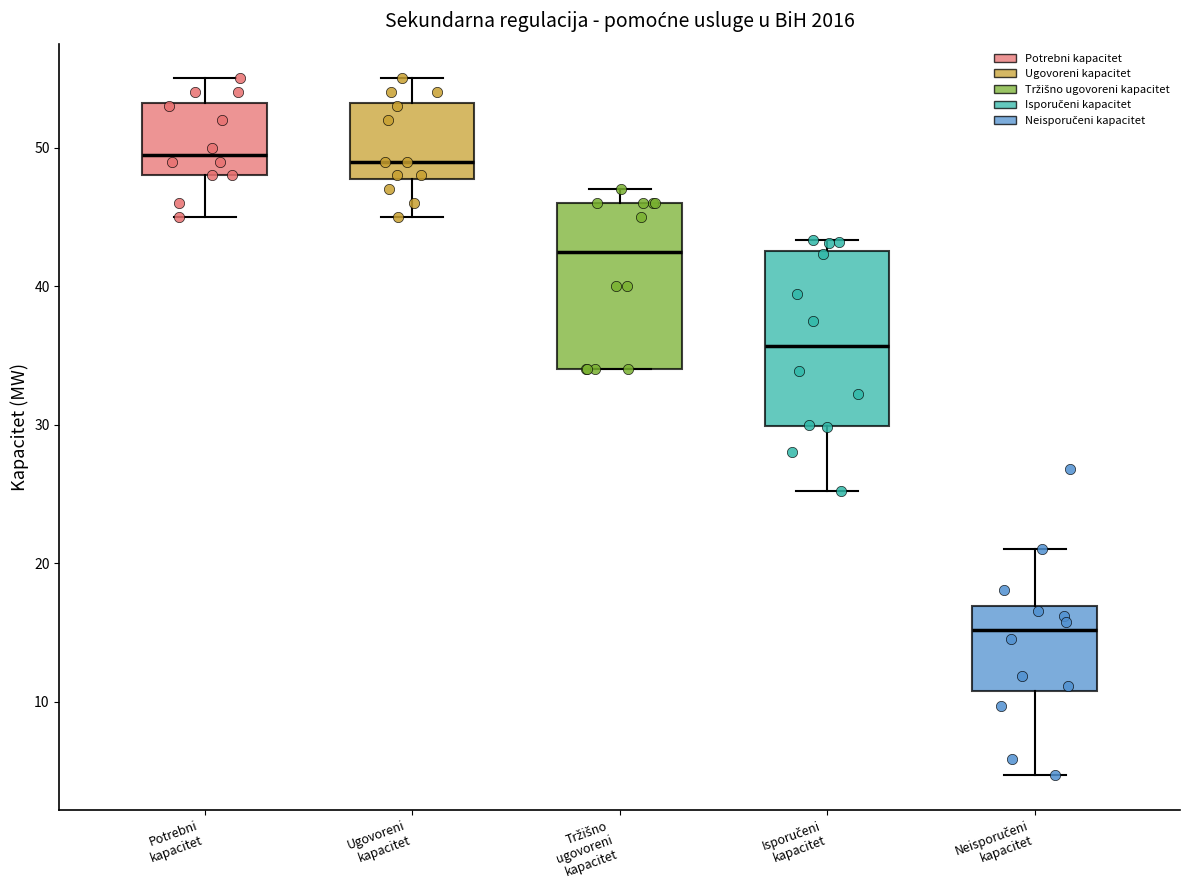

Which box has the lowest median line?

Neisporučeni kapacitet